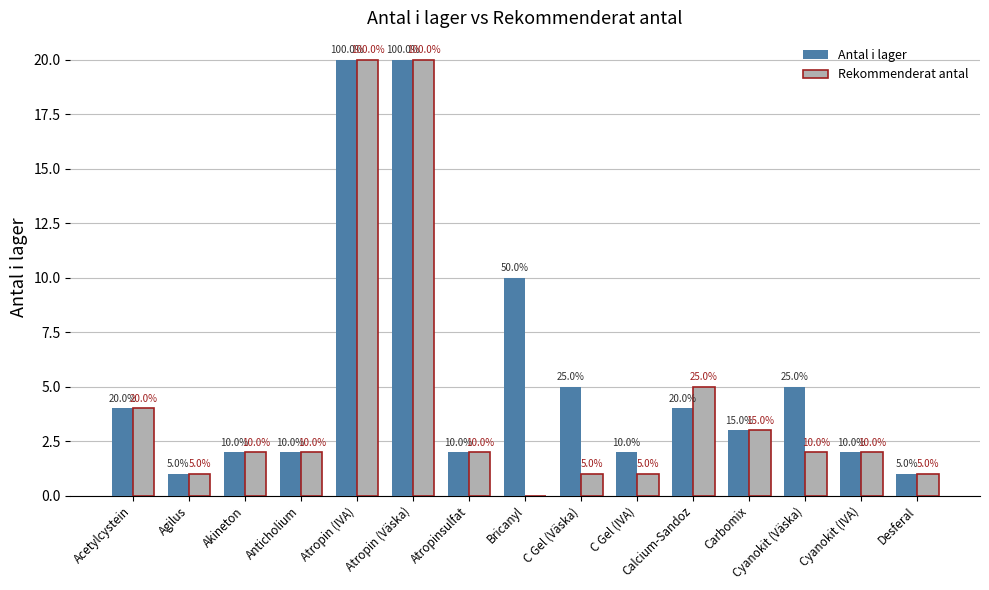

How many groups of bars are there?

15